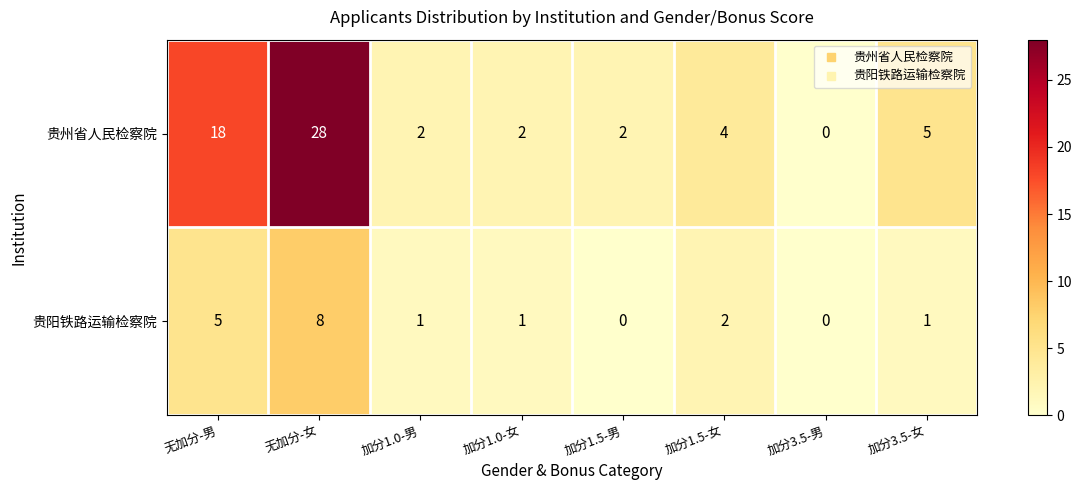

Which series has the largest range (max minus min)?

贵州省人民检察院